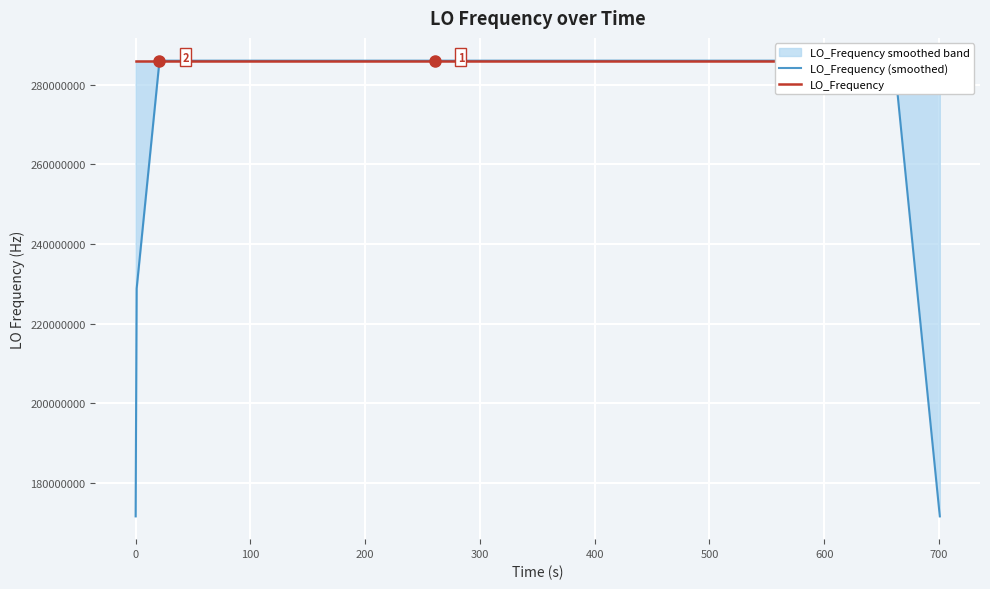

What is the value of the LO_Frequency point at the 23rd from the left?

286047005.3